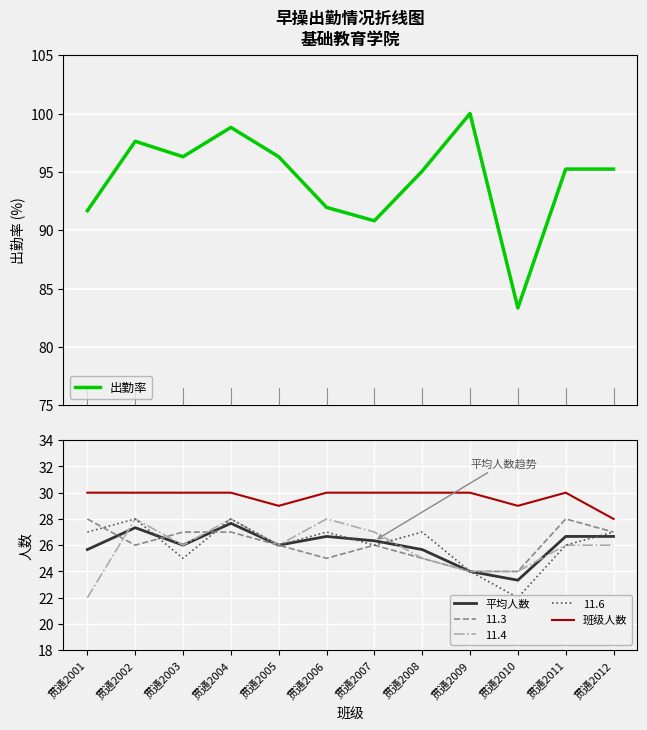

Which has a higher value, 贯通2012 or 贯通2009?

贯通2009